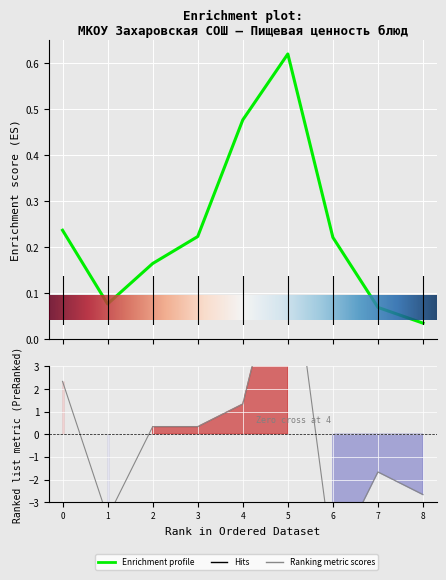

How many lines are shown in the chart?

2